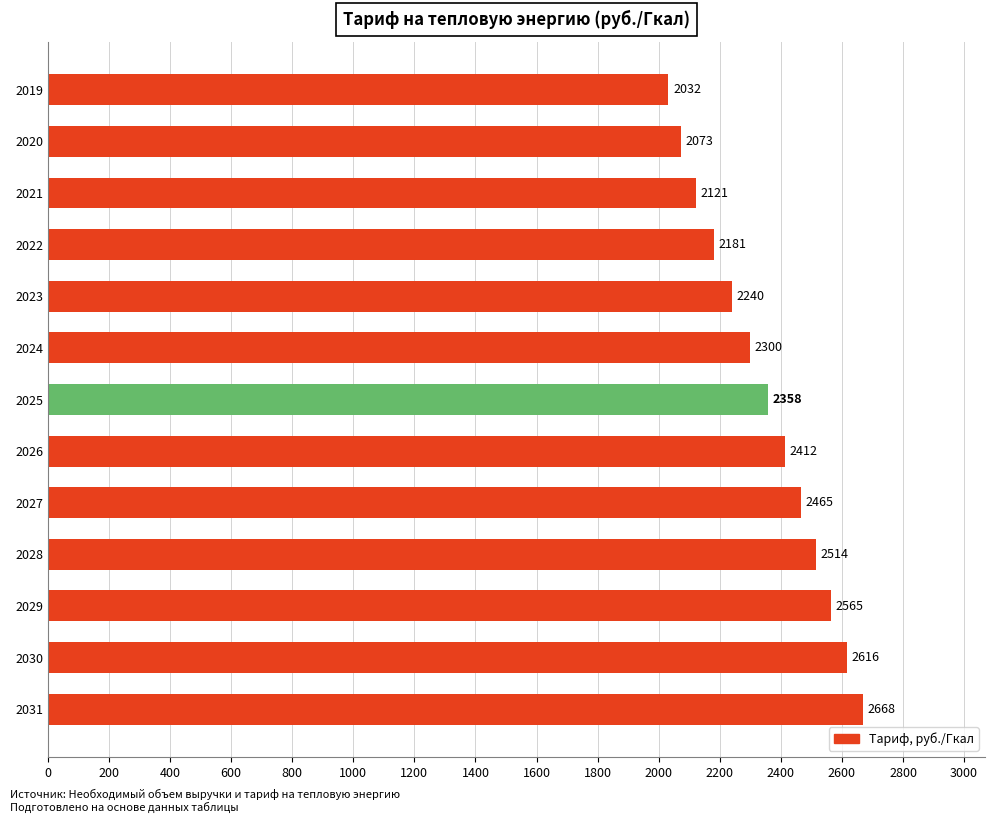

The chart shows a value of 2357.6 at 2025. True or false?

True